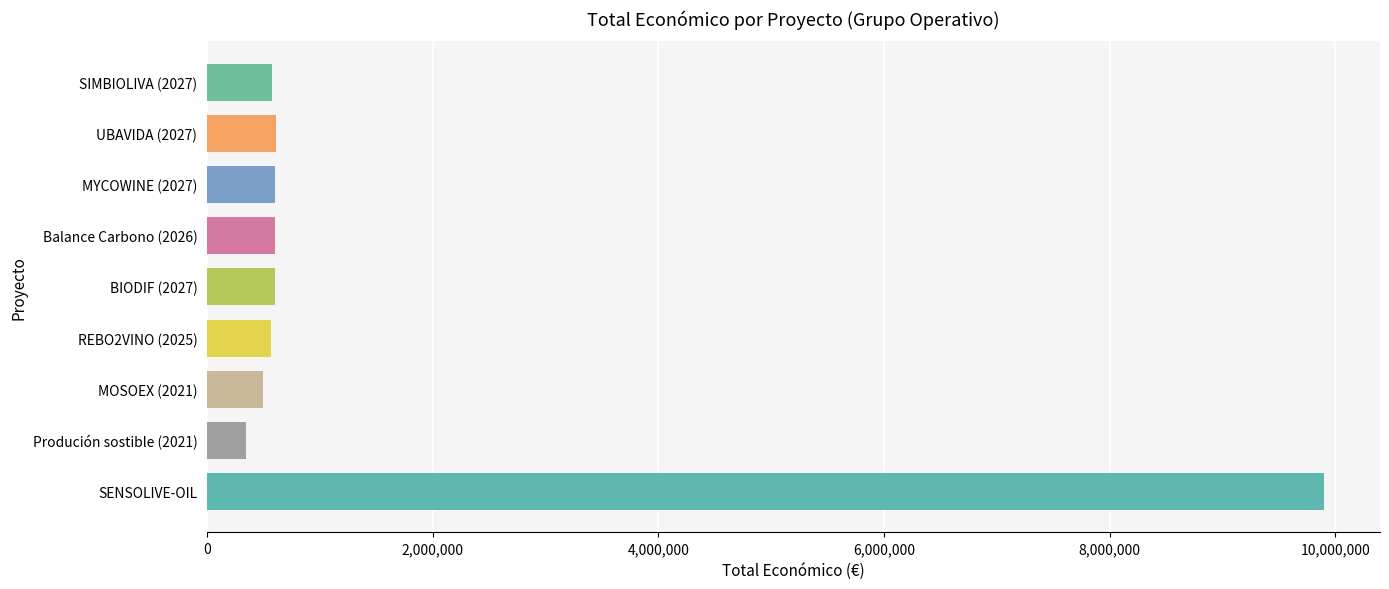

What is the change in value from MYCOWINE (2027) to SENSOLIVE-OIL?

+9297897.6